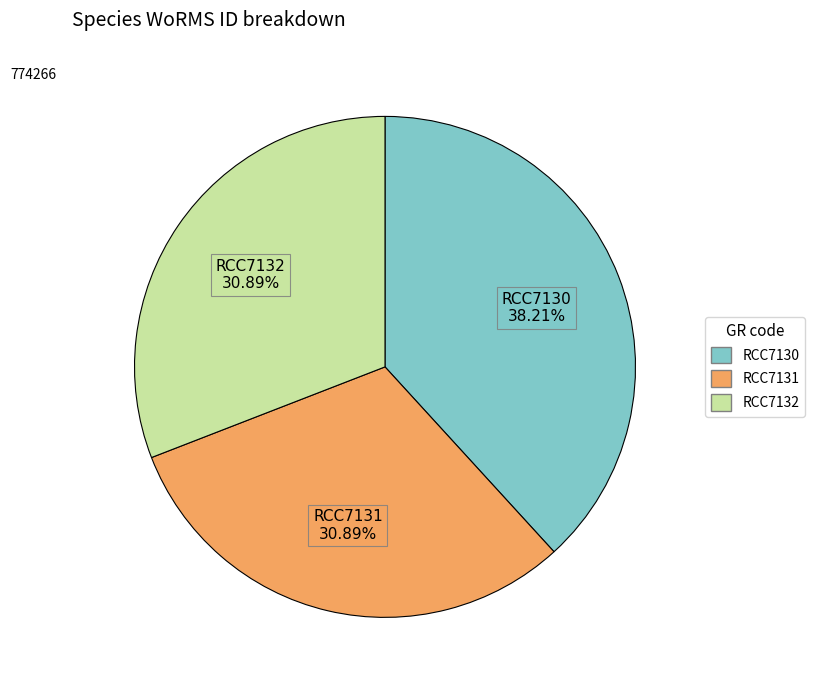

What is the ratio of the value at RCC7131 to the value at RCC7130?

0.8